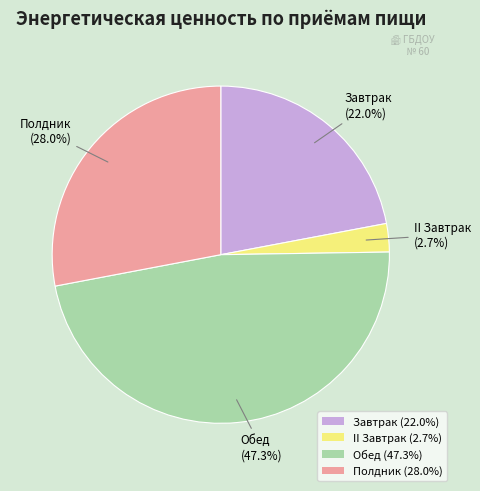

Which category has the smallest portion of the pie?

II Завтрак